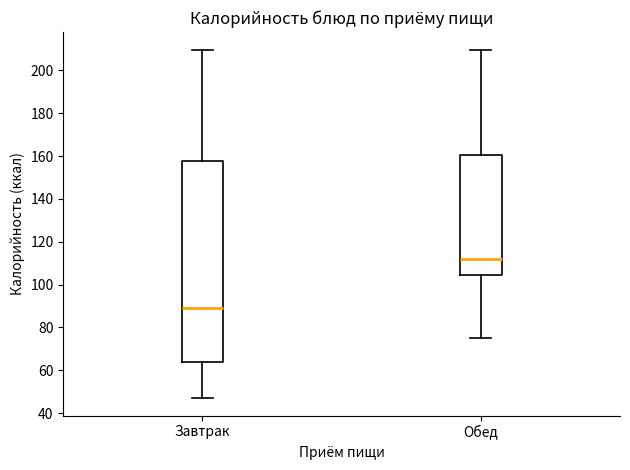

Where does the median line of the box for Обед sit on the y-axis? The values are not printed on the chart, so give them approximately, as read against the axis.

112